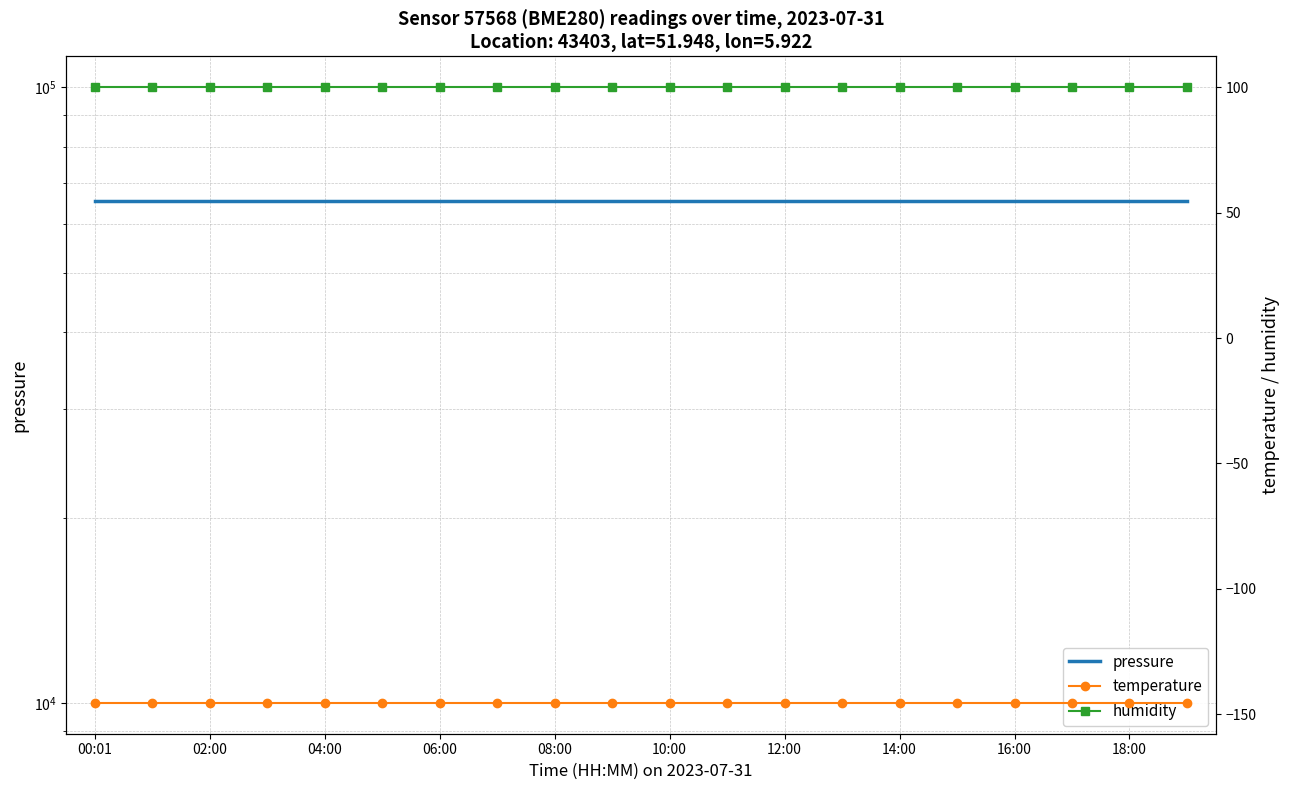

Is it true that humidity equals 100.0 at 14:00?

True